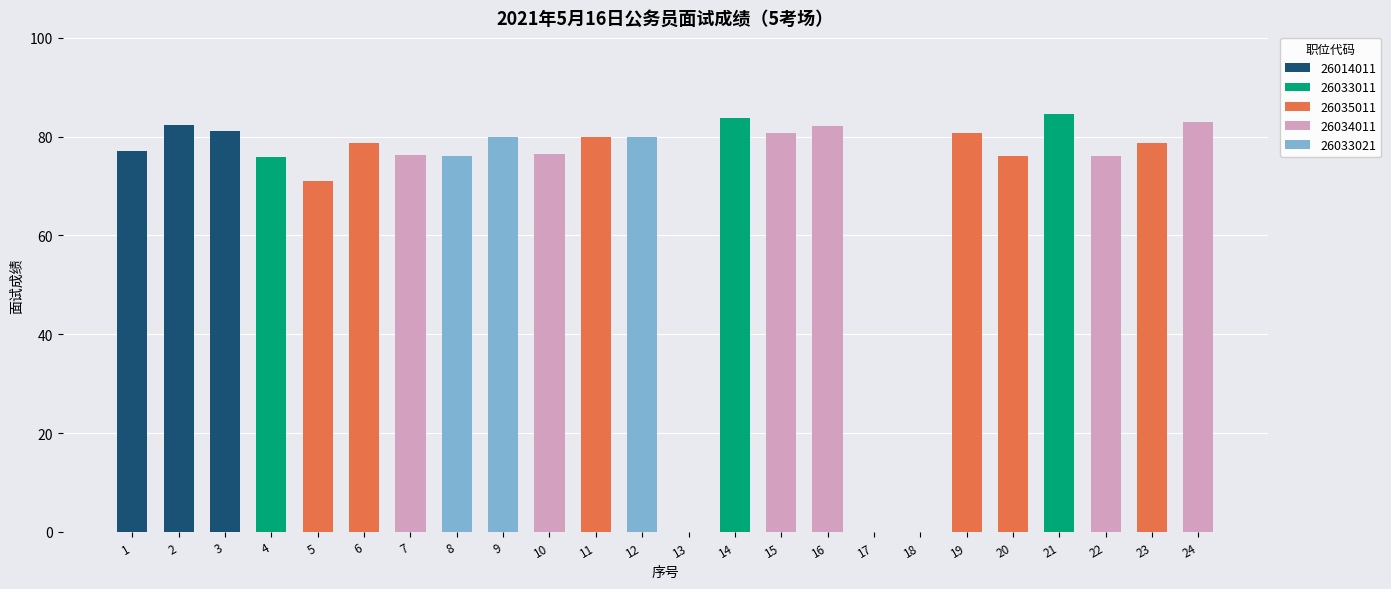

Are the bars grouped side by side (vs. stacked)?

No